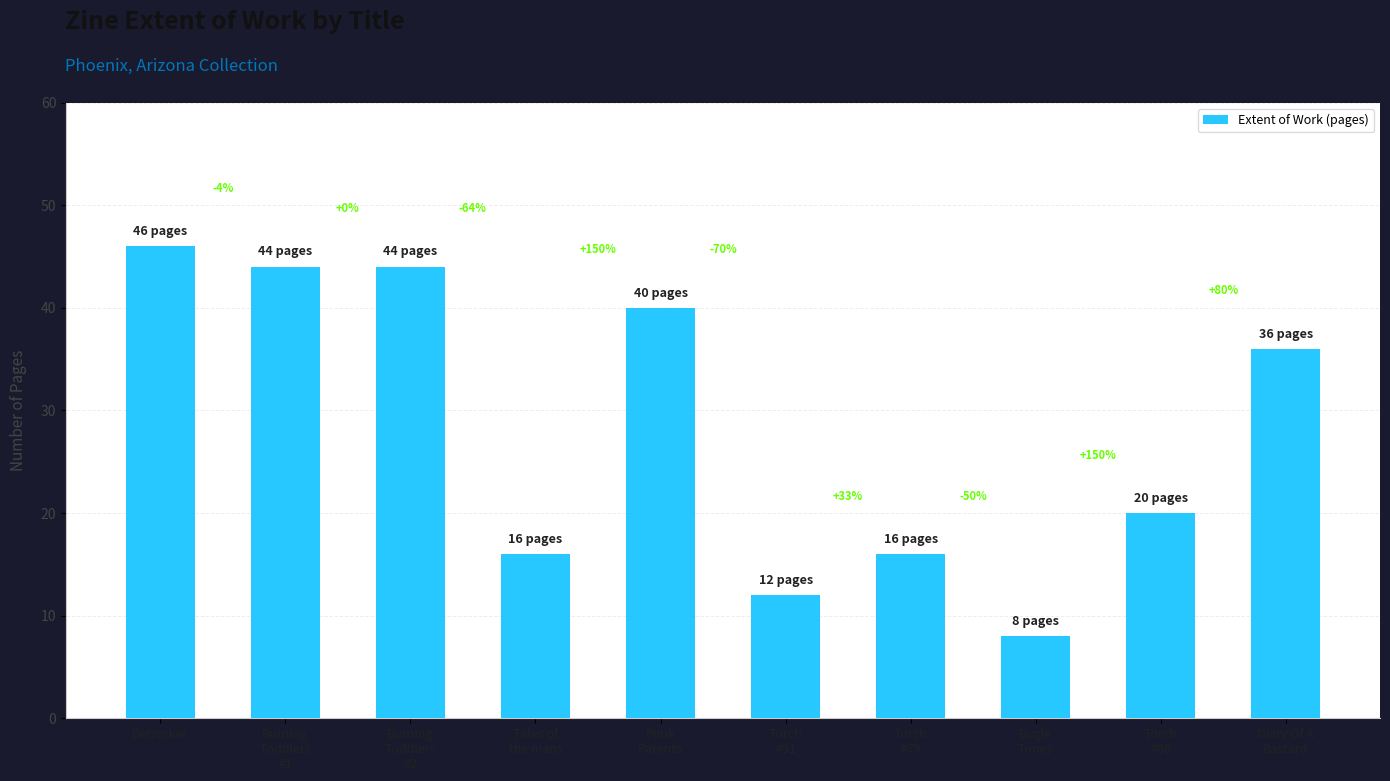

Which has a higher value, Punk
Parents or Bugle
Times?

Punk
Parents